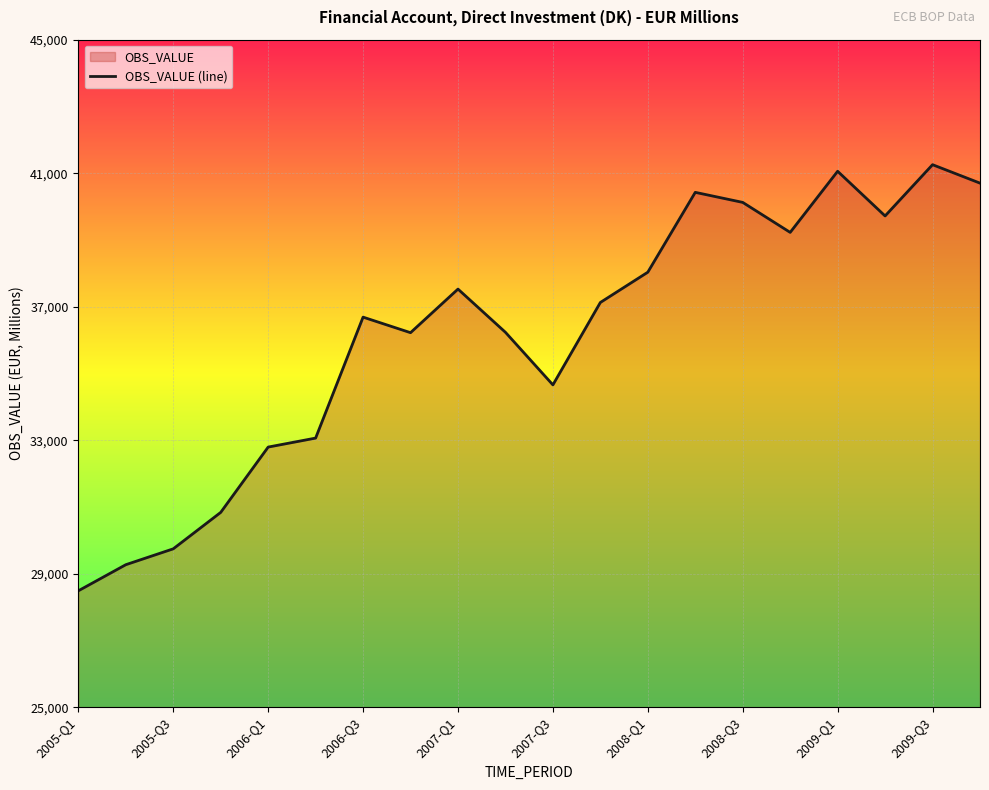

What is the value of the 3rd point from the left?

29744.2